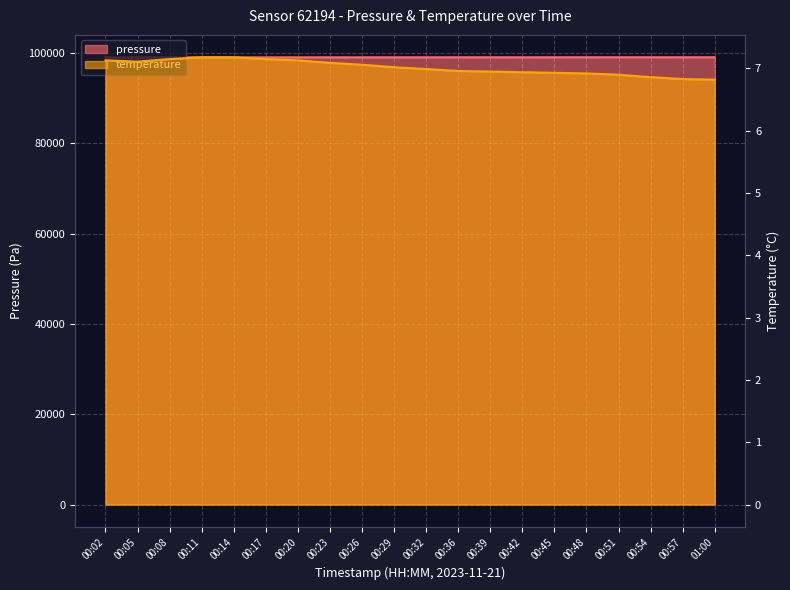

What is the spread (max minus min) of values at 00:26?

99018.6